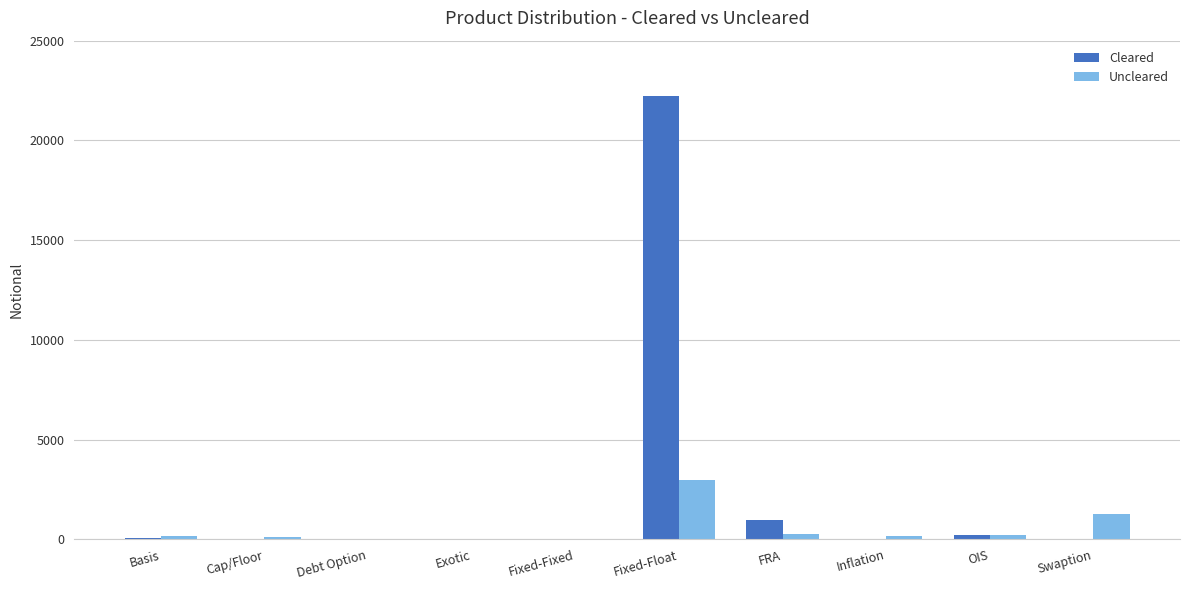

What is the sum of the Uncleared values at FRA and Cap/Floor?

394